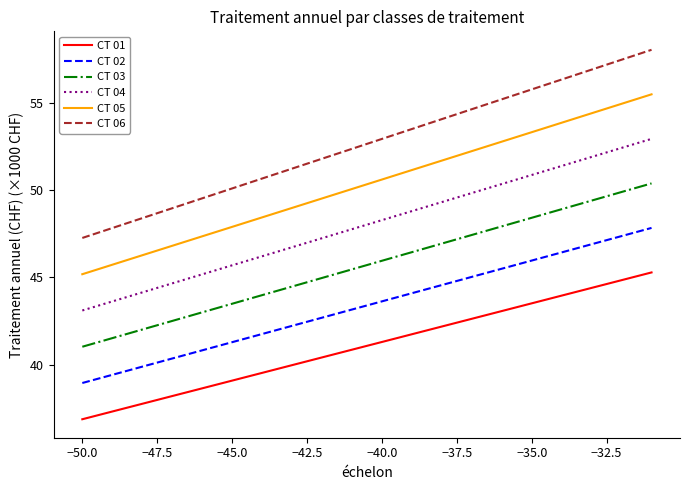

True or false: CT 03 and CT 04 cross at least once.

False